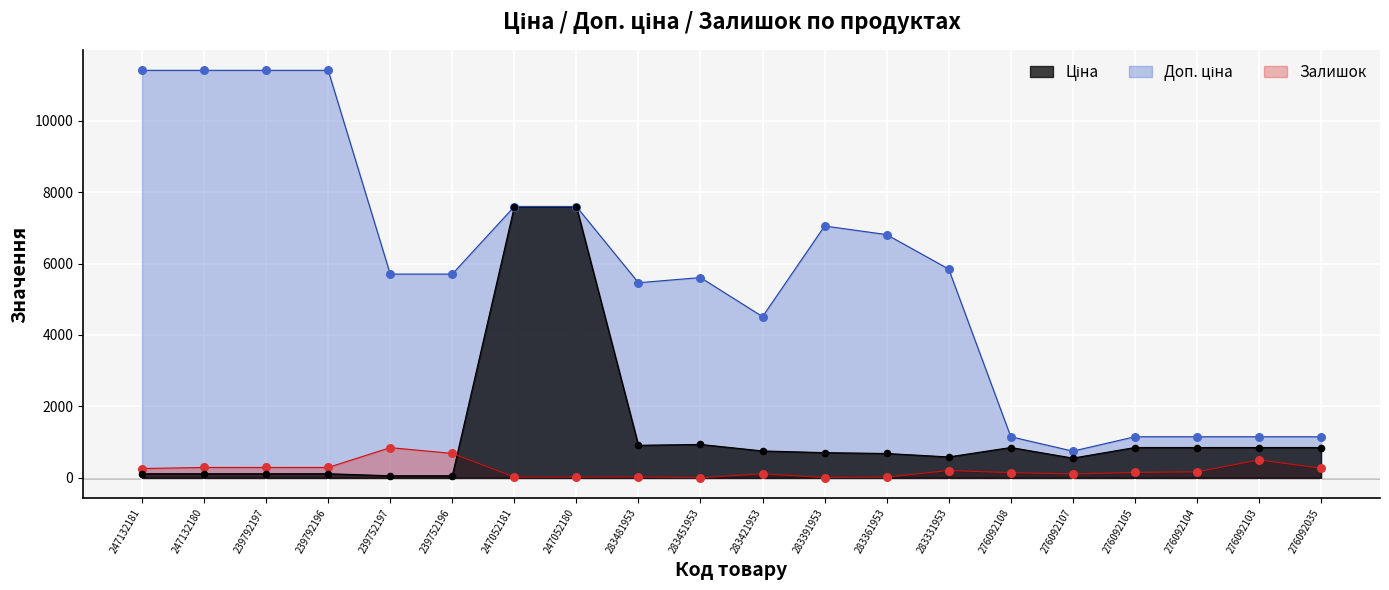

What is the total value across all series at 247052181?

15213.1